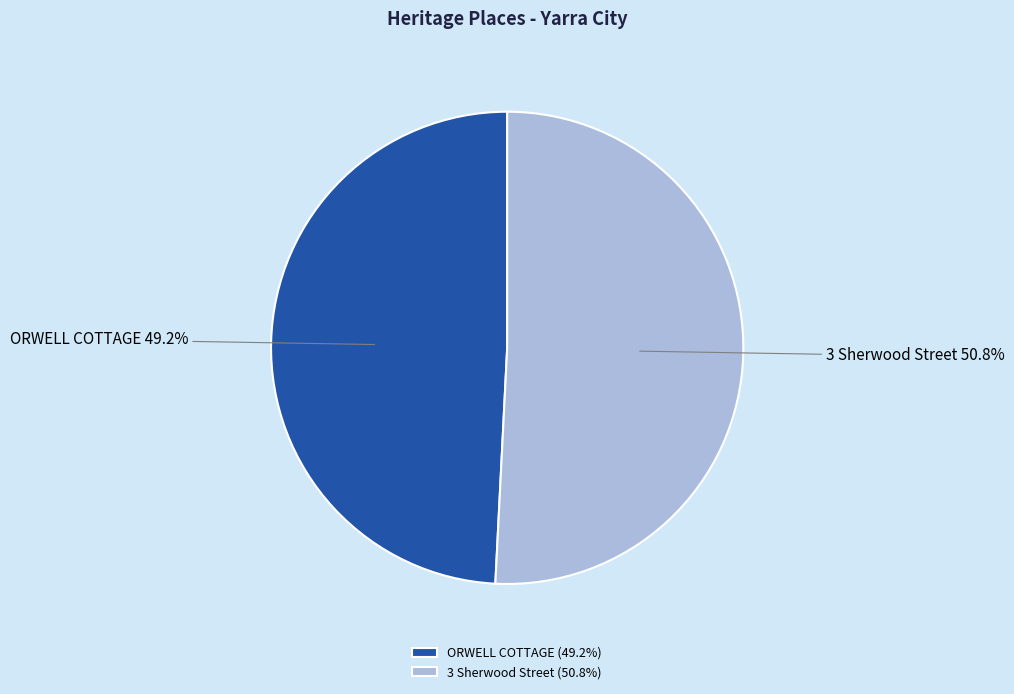

What percentage is the ORWELL COTTAGE slice, to the nearest percent?

49%